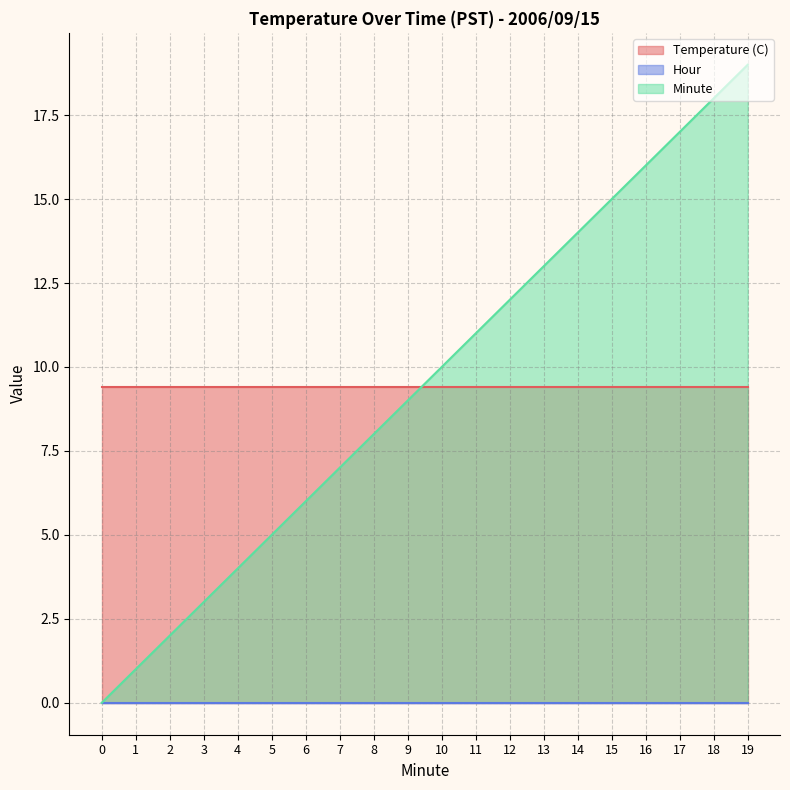

What is the spread (max minus min) of values at 11?

11.0